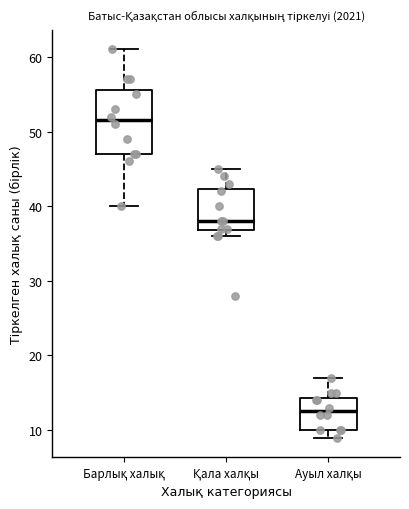

Which box's median line is the lowest?

Ауыл халқы